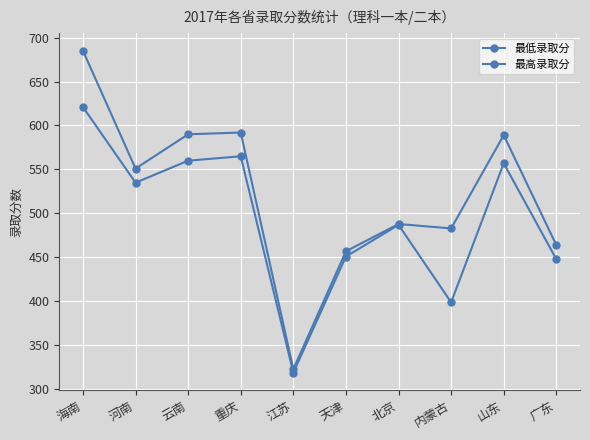

List the labels in order of 最高录取分 value, largest first.

海南, 重庆, 云南, 山东, 河南, 北京, 内蒙古, 广东, 天津, 江苏